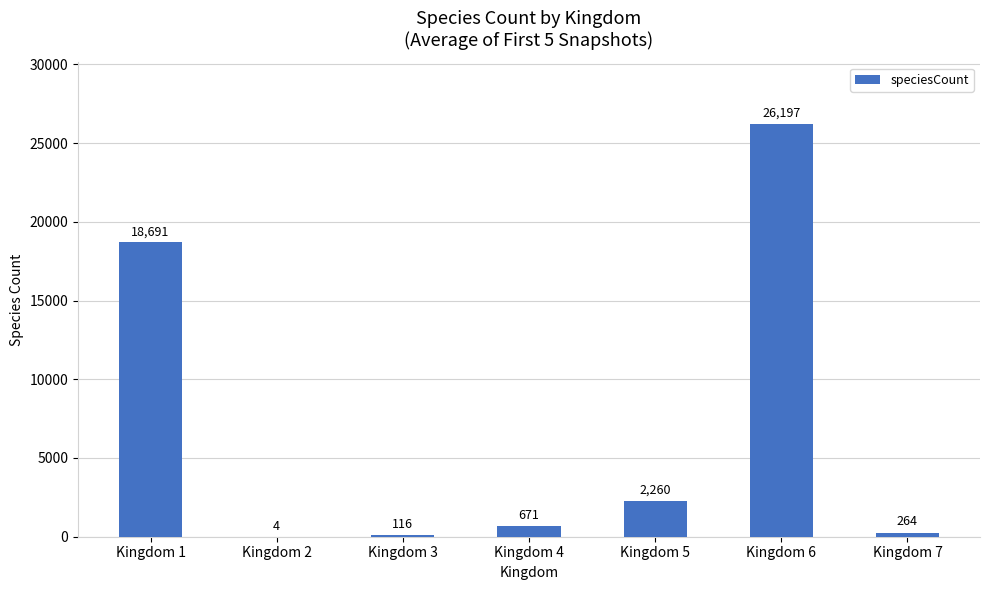

Is it true that the value at Kingdom 4 is 671?

True